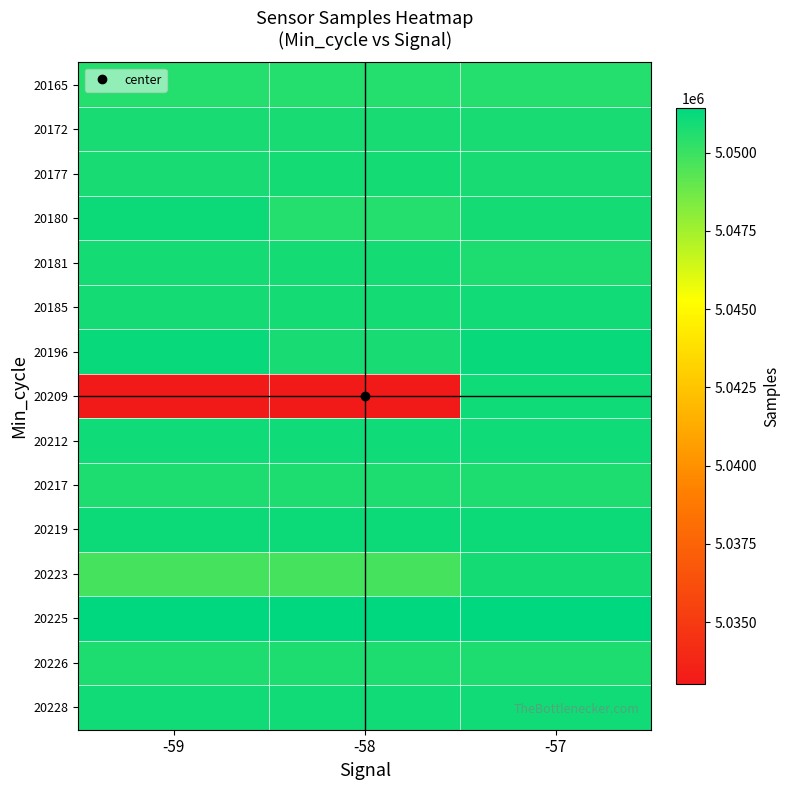

At how many categories does at least one series exceed 5042180?

3